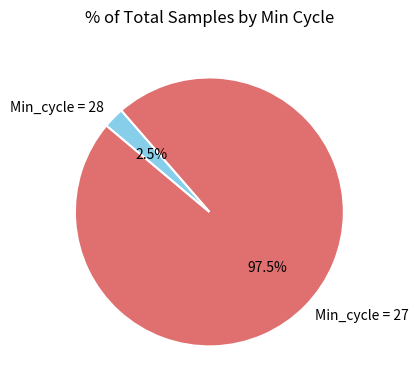

Is Min_cycle = 27 the majority of the pie?

Yes